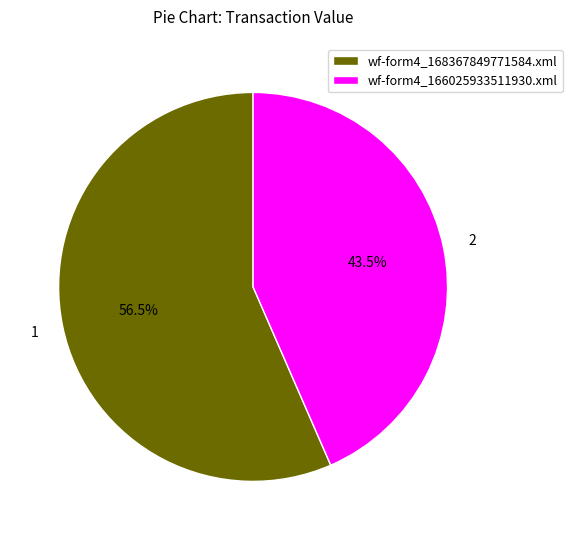

How many segments does this pie chart have?

2